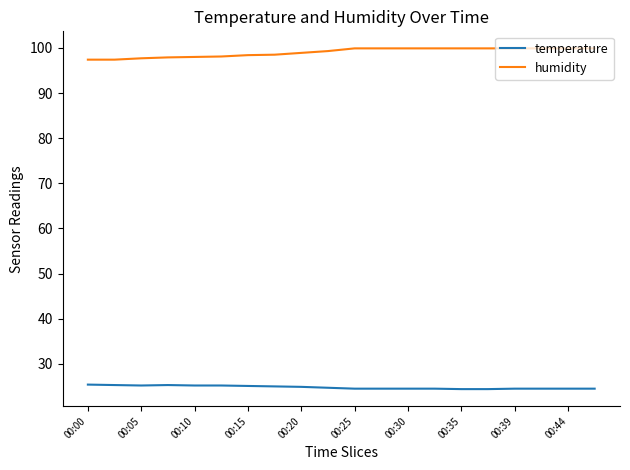

What is the minimum value for temperature?

24.4